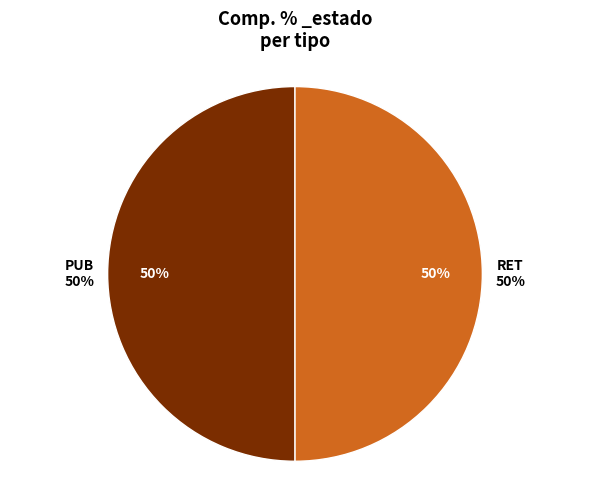

How many segments does this pie chart have?

2